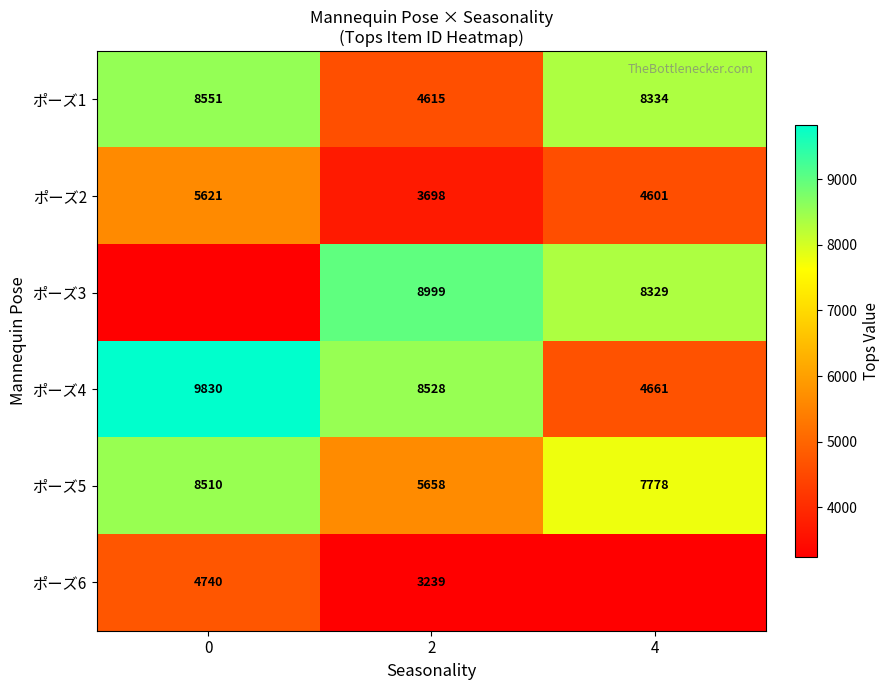

Is it true that ポーズ4 equals 4661 at 4?

True